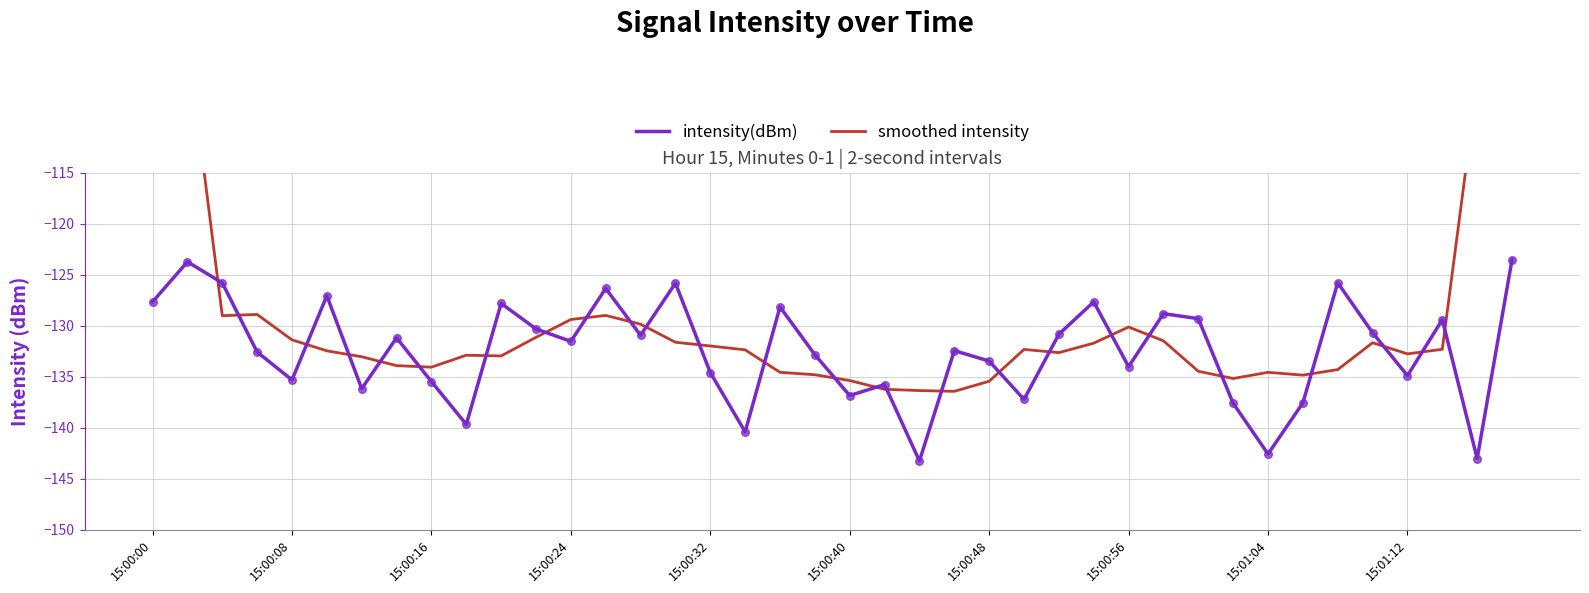

The intensity(dBm) series shows -135.5 at 15:00:16. True or false?

True